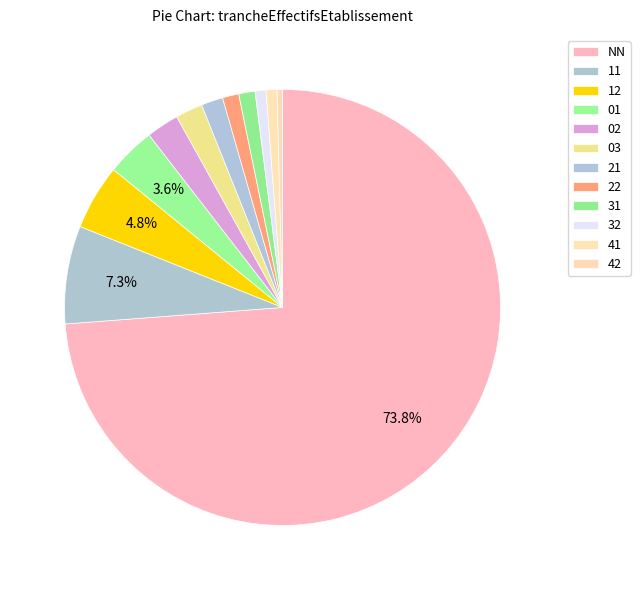

To the nearest percent, what is the combined percentage of 12 and 01?

8%